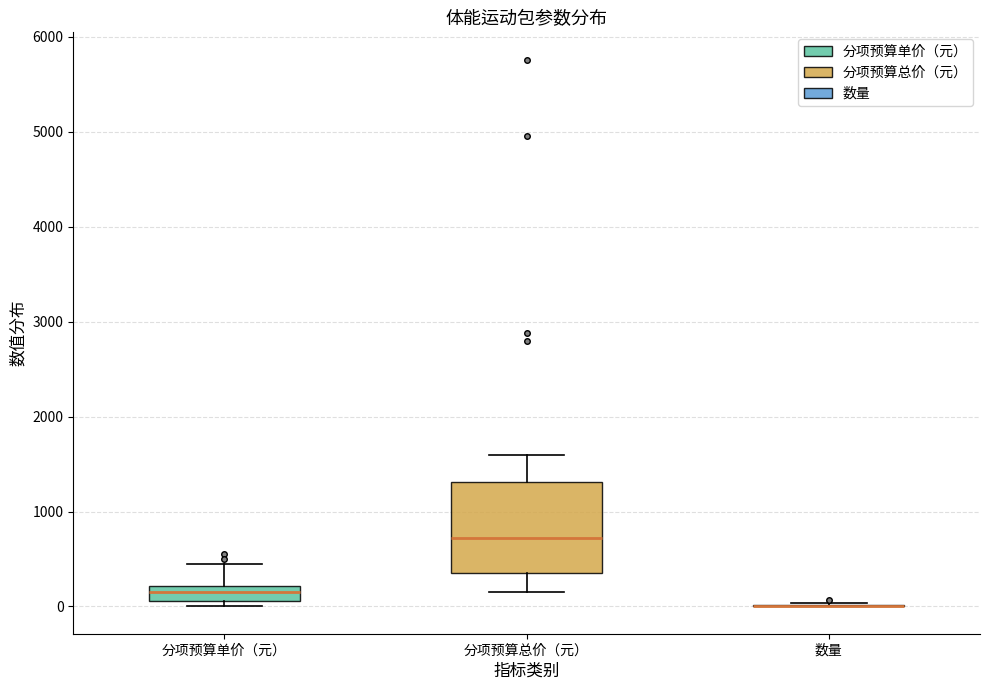

Reading left to right, transcribe this box plot: for each box, give where its median line is, the range the box spans, and where its two whiskers end, as read against the y-axis. The values are not printed on the chart, so give them approximately, as read against the axis.

分项预算单价（元）: median 200 (inside the box), box 100 to 200, whiskers 0 to 500
分项预算总价（元）: median 700, box 400 to 1300, whiskers 200 to 1600
数量: box collapsed to a line at 0, whiskers 0 to 0